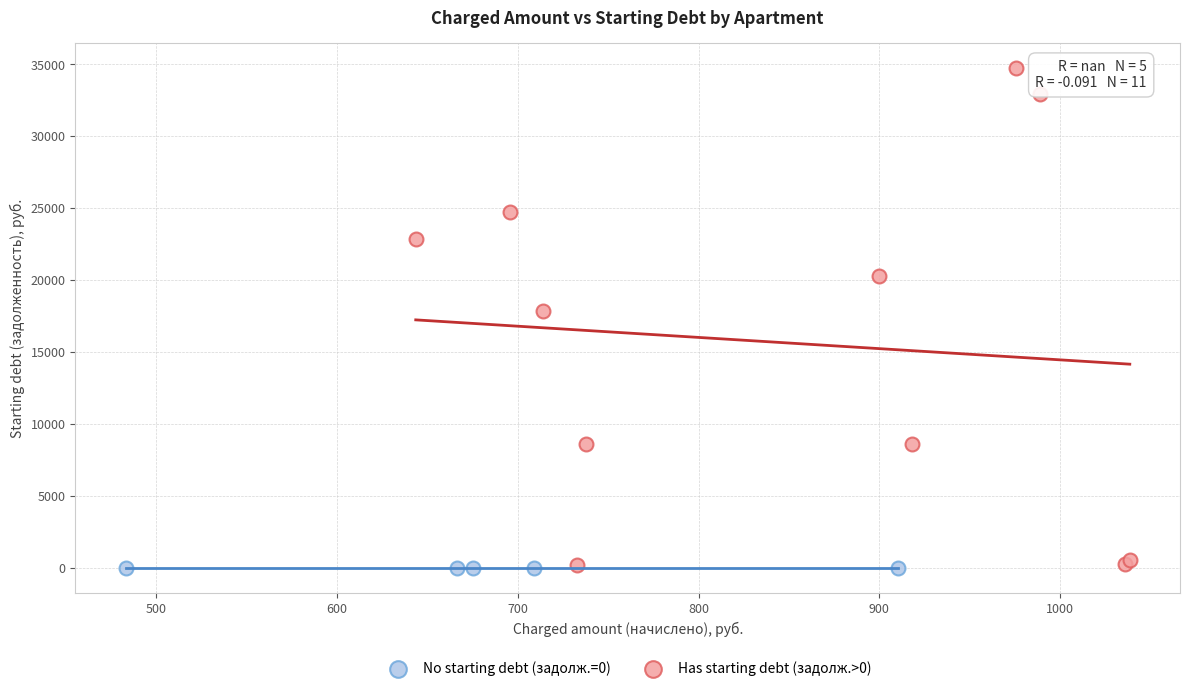

Which series reaches the maximum Y coordinate?

Has starting debt (задолж.>0)